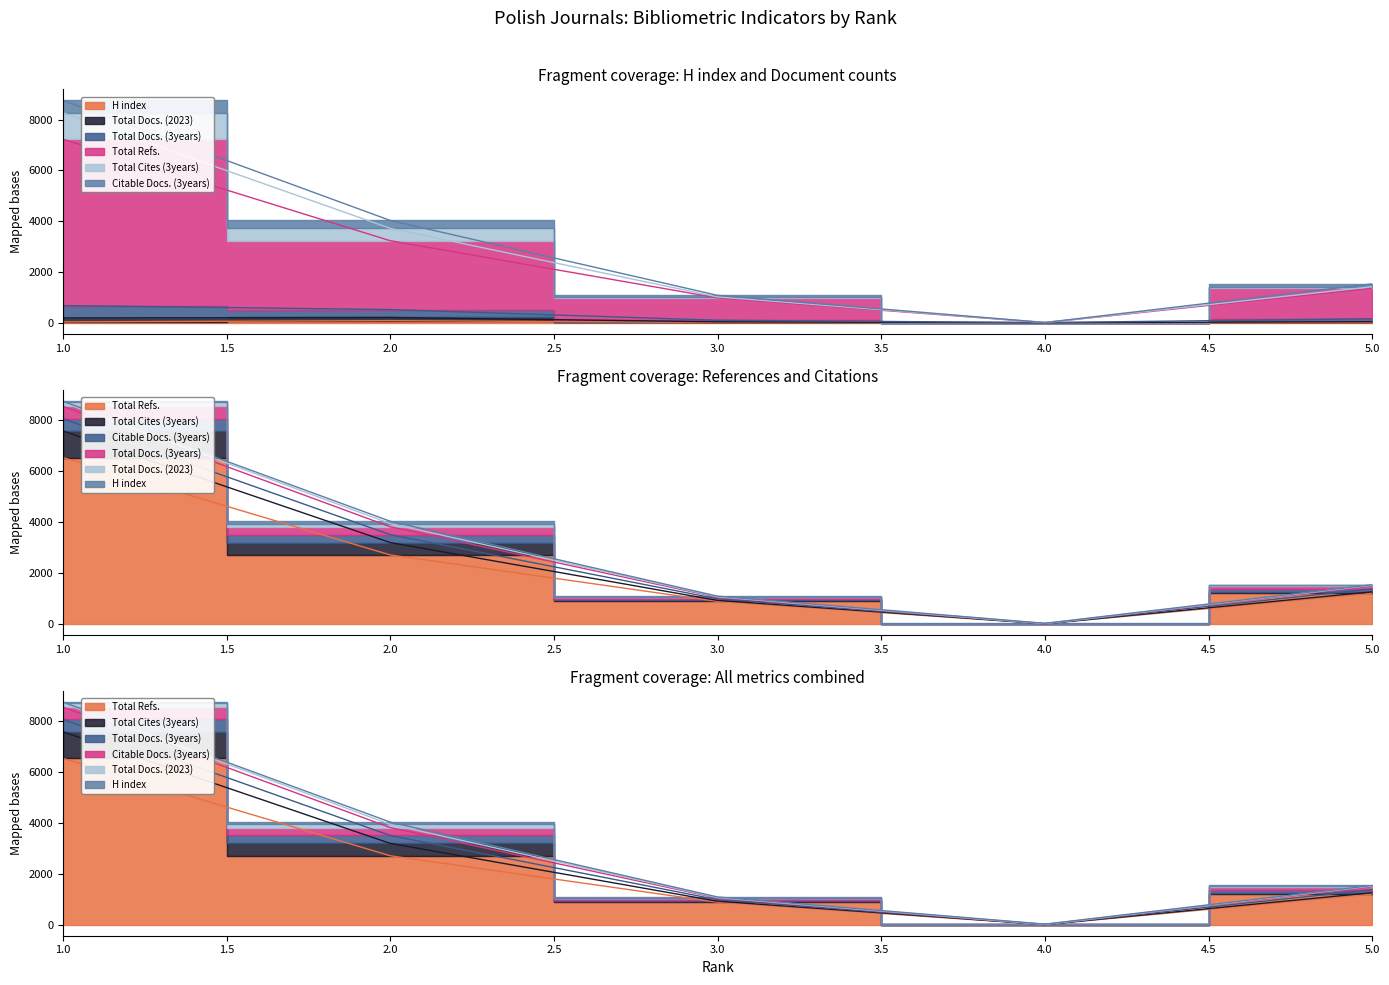

At which category does Total Docs. (3years) reach its first local valley?

4